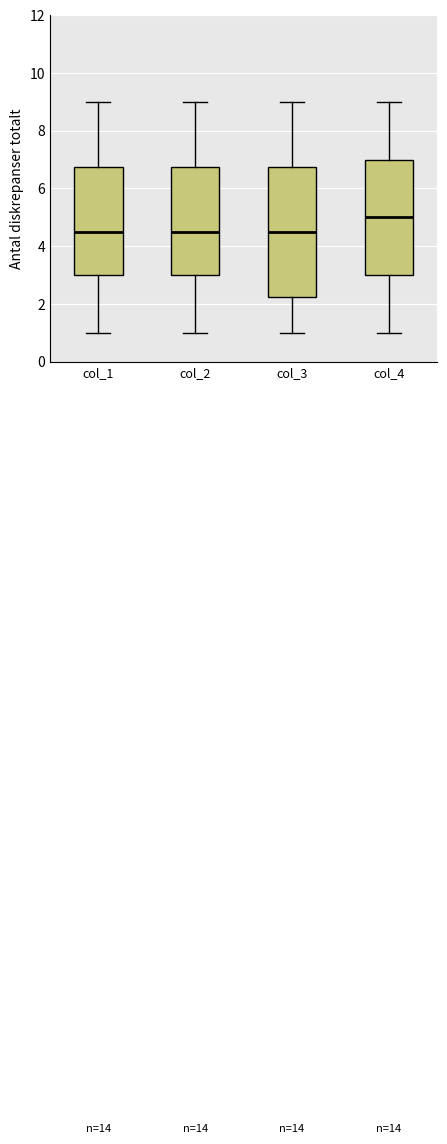

Reading left to right, transcribe this box plot: for each box, give where its median line is, the range the box spans, and where its two whiskers end, as read against the y-axis. The values are not printed on the chart, so give them approximately, as read against the axis.

col_1: median 4.6, box 3.0 to 6.8, whiskers 1.0 to 9.0
col_2: median 4.6, box 3.0 to 6.8, whiskers 1.0 to 9.0
col_3: median 4.6, box 2.2 to 6.8, whiskers 1.0 to 9.0
col_4: median 5.0, box 3.0 to 7.0, whiskers 1.0 to 9.0